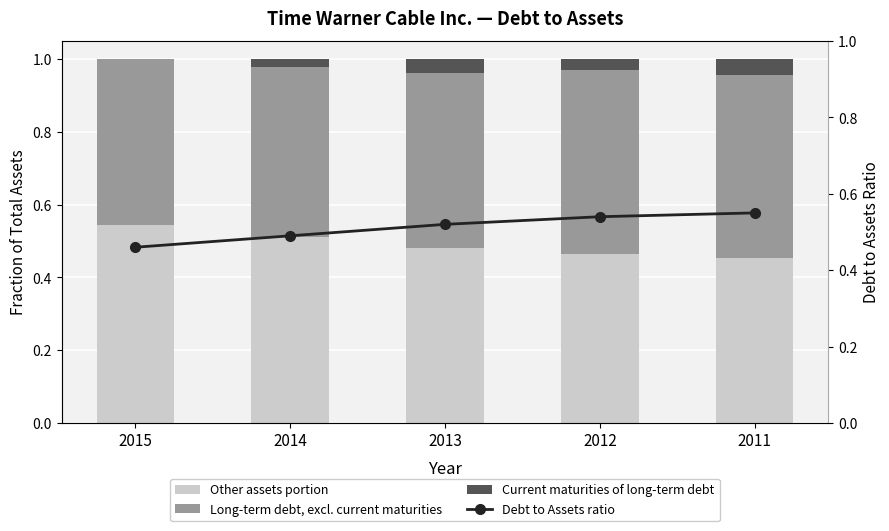

Which series changed the most between 2013 and 2011?

Debt to Assets ratio